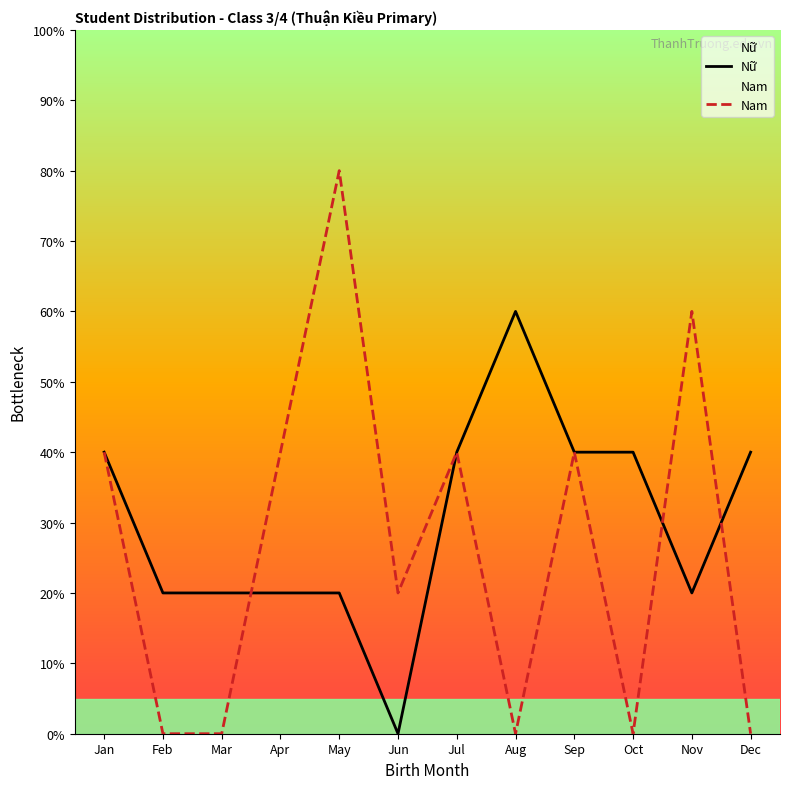

After their last crossing, which series has the higher values: Nữ or Nam?

Nữ